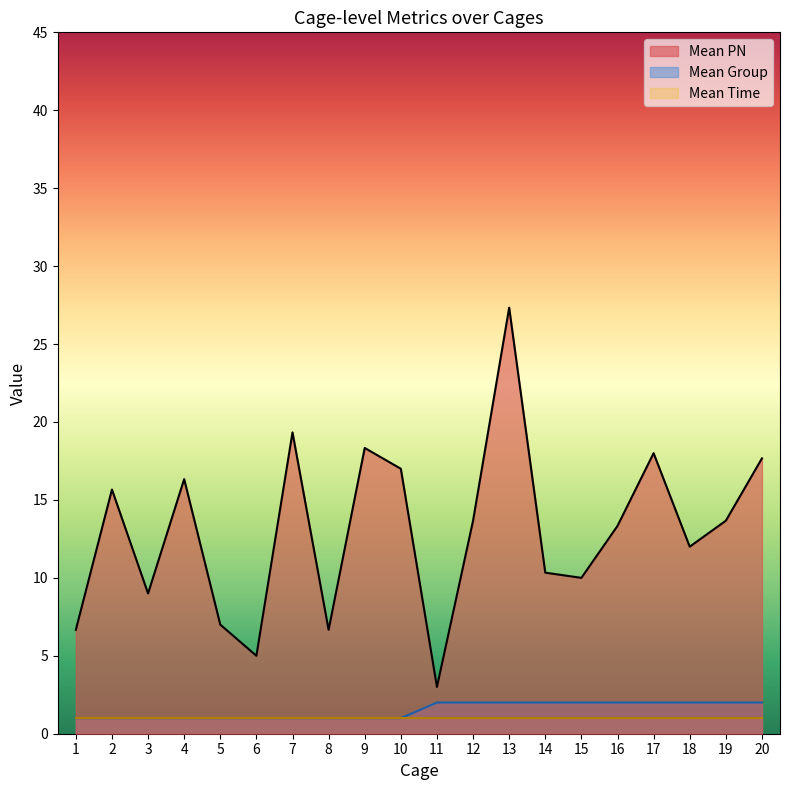

Count the Mean Group values in the range 1 to 2.

20